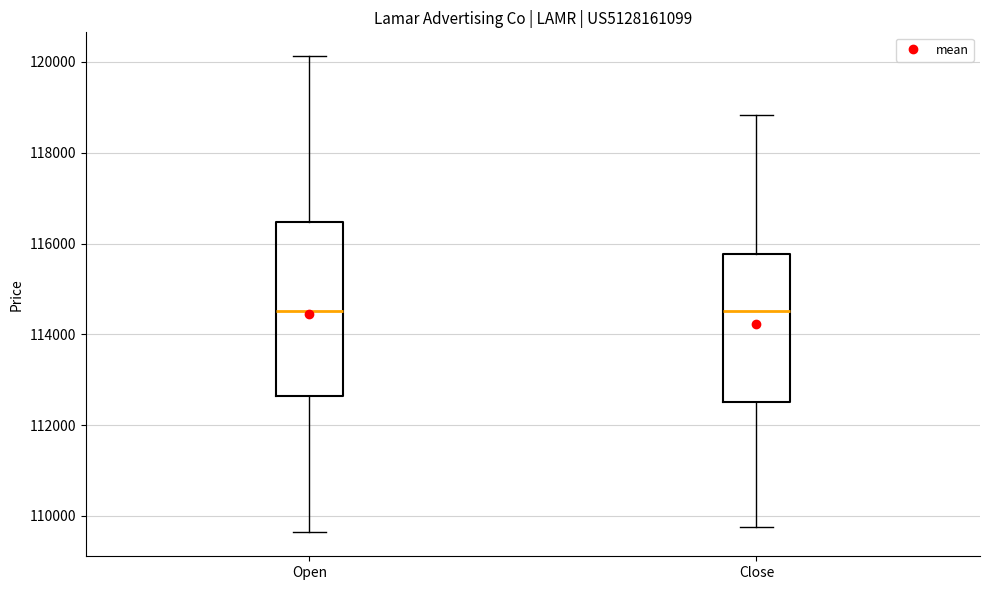

Reading left to right, read every box against the y-axis: the position of its median line, the range the box covers, and the ends of its whiskers. The values are not printed on the chart, so give them approximately, as read against the axis.

Open: median 114600, box 112600 to 116400, whiskers 109600 to 120200
Close: median 114600, box 112600 to 115800, whiskers 109800 to 118800